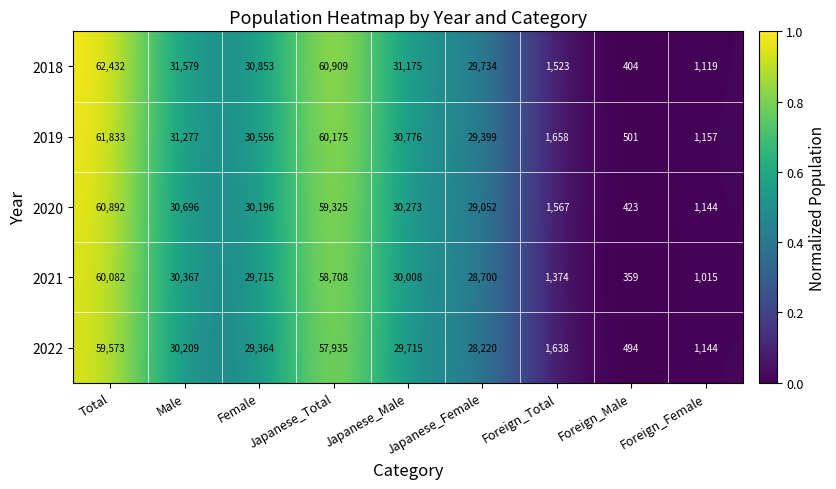

Rank the series by their maximum value, from highest to lowest.

2018, 2019, 2020, 2021, 2022